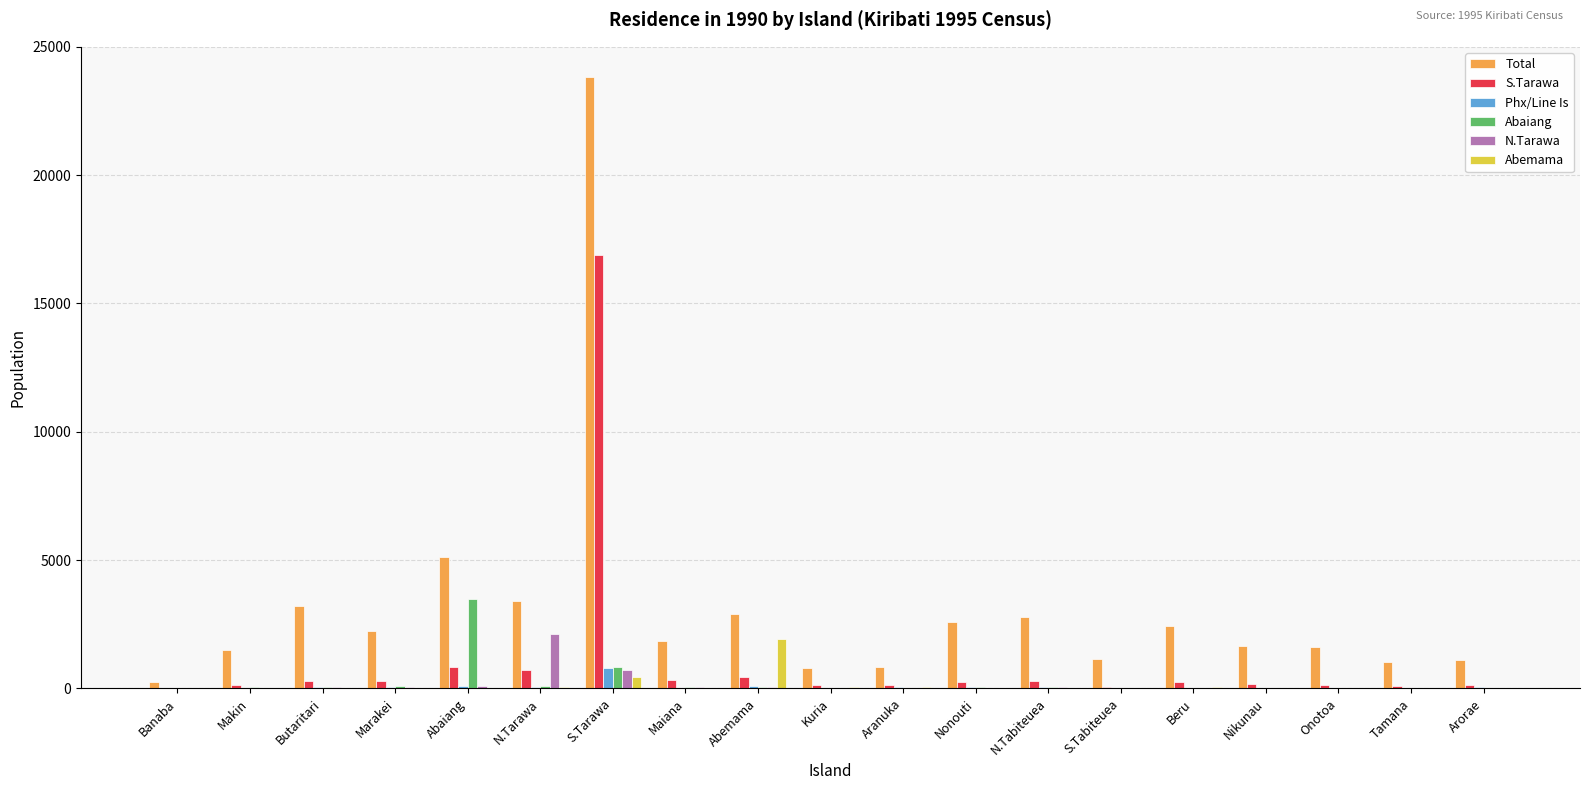

Is it true that Total equals 2435 at Beru?

True